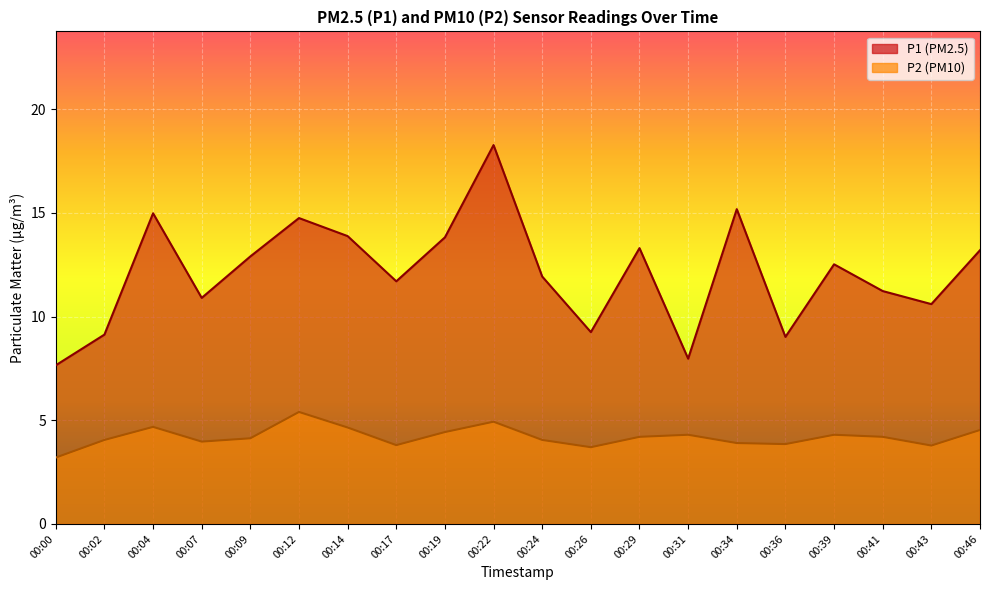

Where does the P1 series first go above 12?

00:04